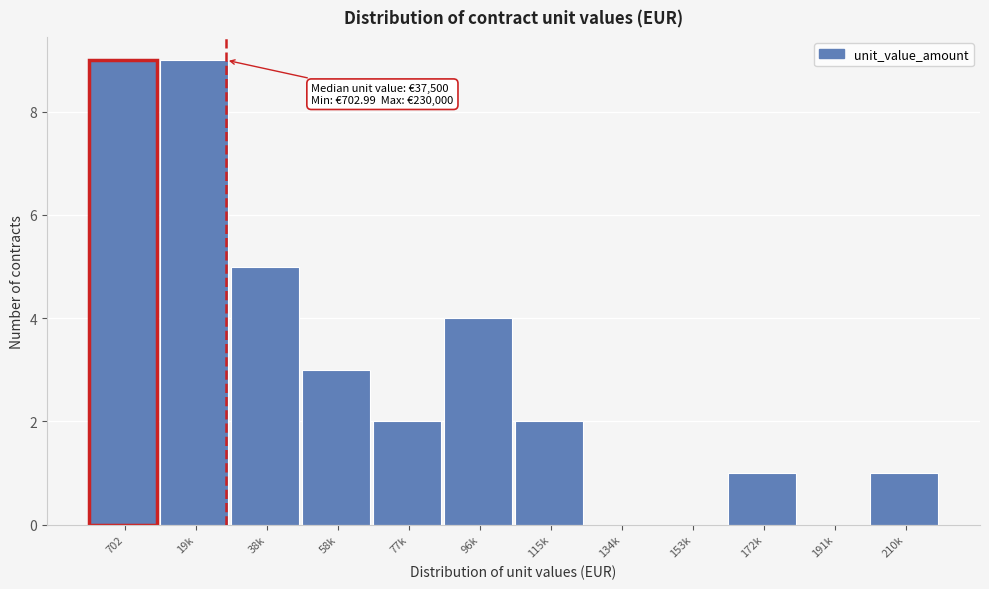

Reading right to left, transcribe all the data shown in this chart.

210k=1	191k=0	172k=1	153k=0	134k=0	115k=2	96k=4	77k=2	58k=3	38k=5	19k=9	702=9